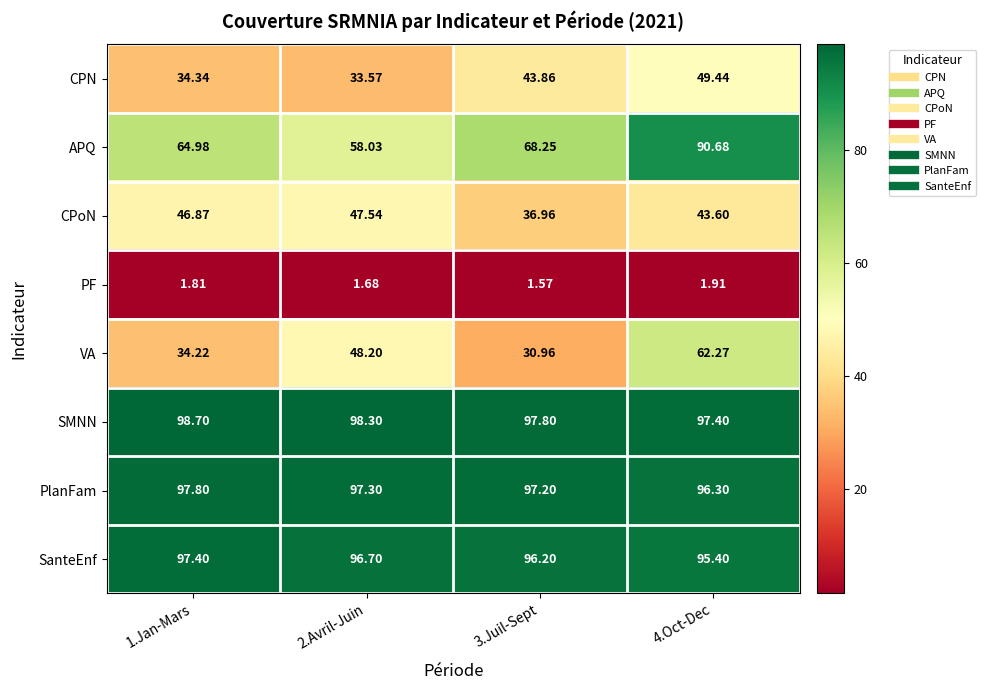

Rank the series by their maximum value, from lowest to highest.

PF, CPoN, CPN, VA, APQ, SanteEnf, PlanFam, SMNN